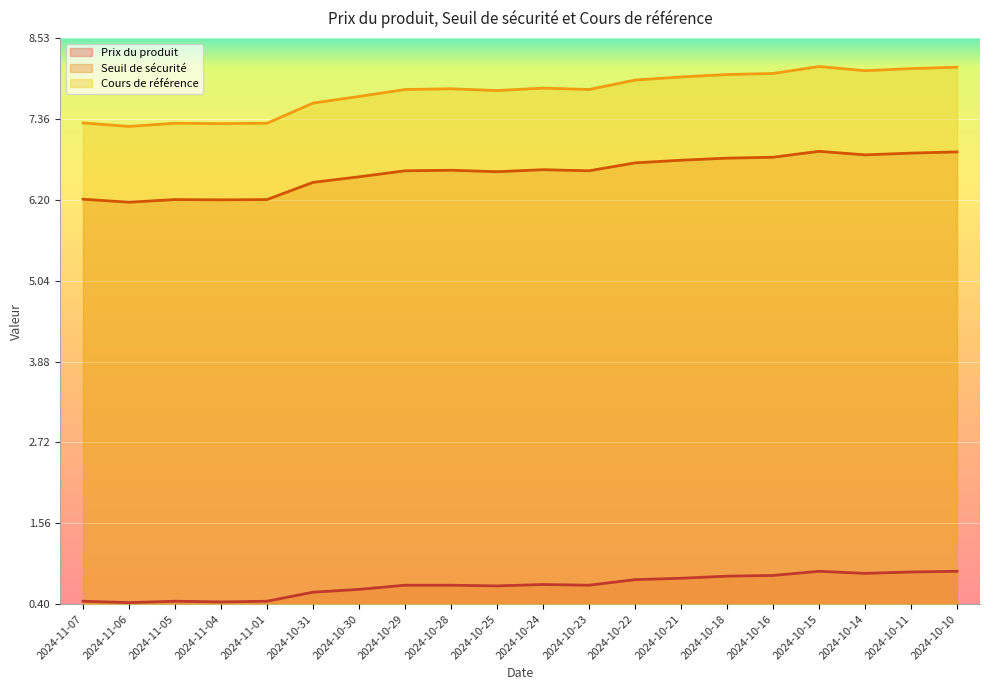

List the series in order of their peak value, lowest first.

Prix du produit, Seuil de sécurité, Cours de référence